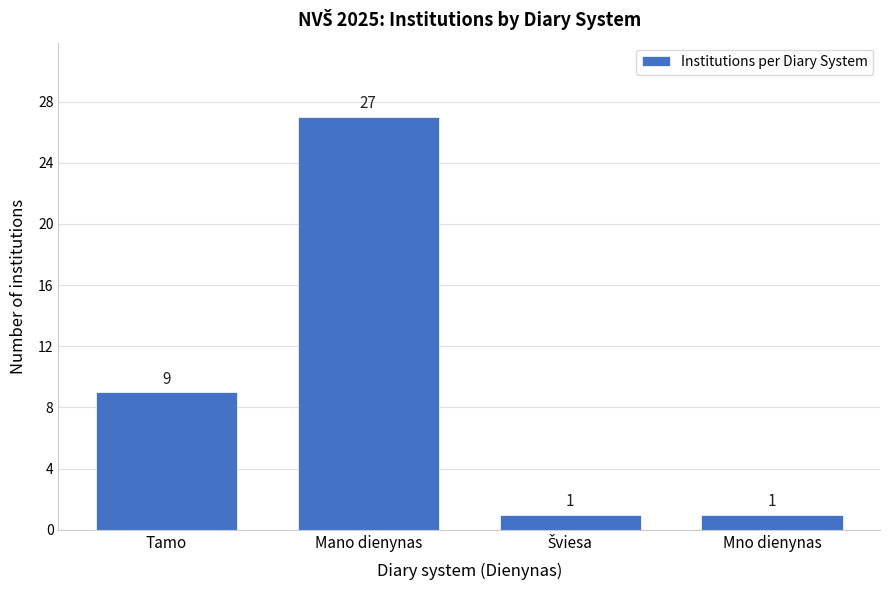

What is the label of the 1st bar from the right?

Mno dienynas